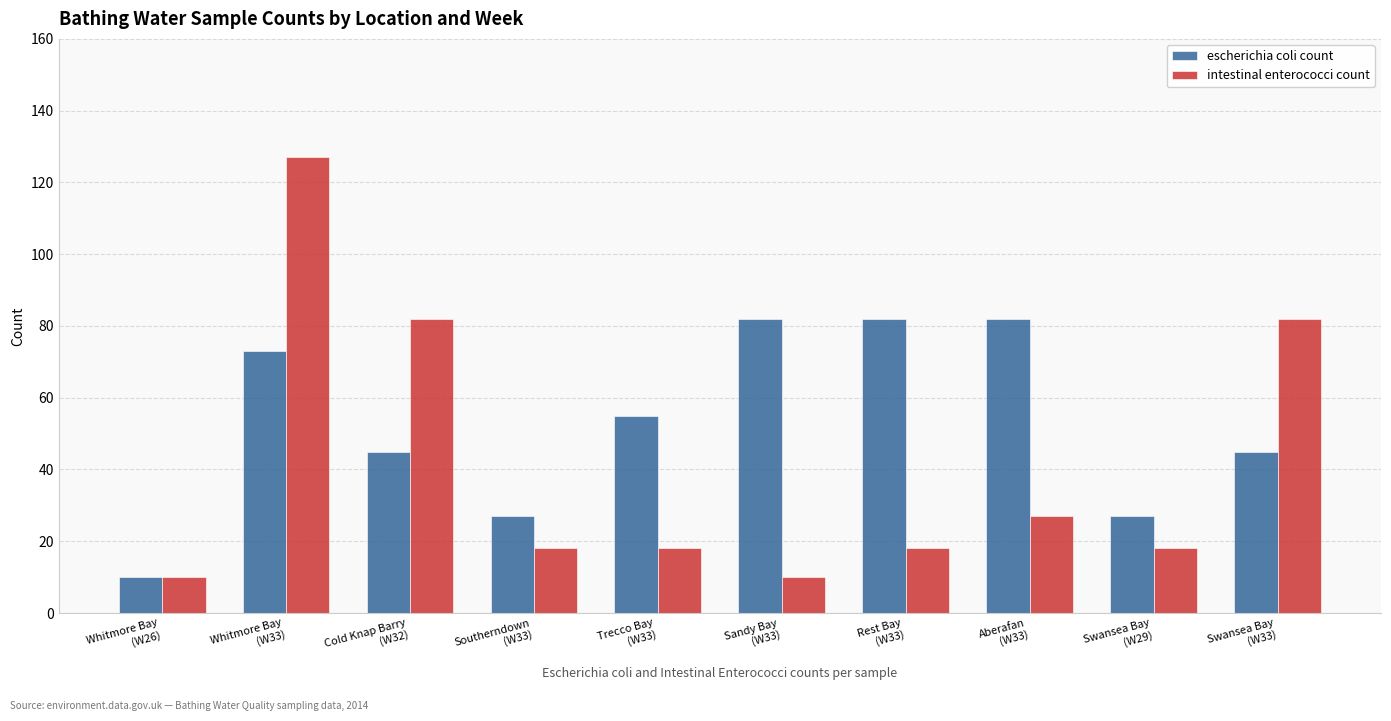

What is the spread (max minus min) of values at Sandy Bay
(W33)?

72